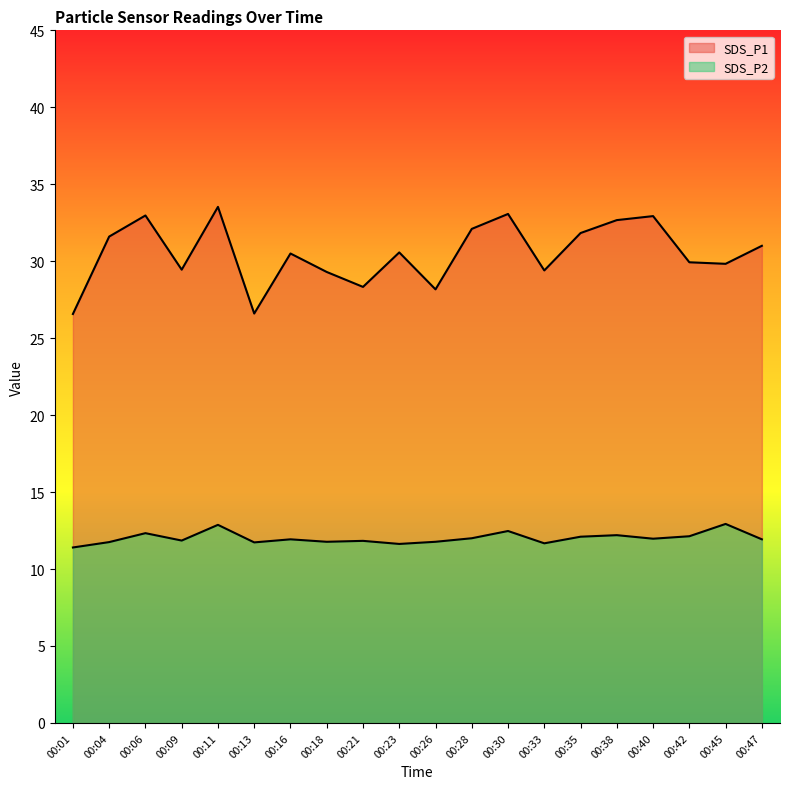

Reading left to right, transcribe all the data shown in this chart.

SDS_P1: 00:01=26.6	00:04=31.6	00:06=33.0	00:09=29.4	00:11=33.5	00:13=26.6	00:16=30.5	00:18=29.3	00:21=28.3	00:23=30.6	00:26=28.2	00:28=32.1	00:30=33.1	00:33=29.4	00:35=31.8	00:38=32.7	00:40=32.9	00:42=29.9	00:45=29.8	00:47=31.0
SDS_P2: 00:01=11.4	00:04=11.8	00:06=12.3	00:09=11.8	00:11=12.9	00:13=11.7	00:16=11.9	00:18=11.8	00:21=11.8	00:23=11.6	00:26=11.8	00:28=12.0	00:30=12.5	00:33=11.7	00:35=12.1	00:38=12.2	00:40=12.0	00:42=12.1	00:45=12.9	00:47=11.9